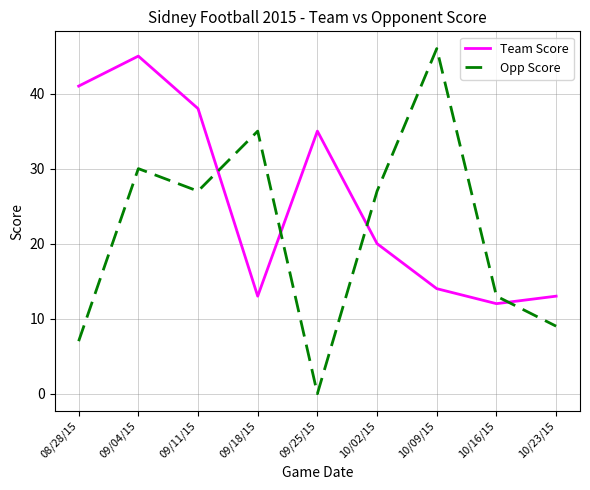

What is the highest value of the Opp Score series?

46